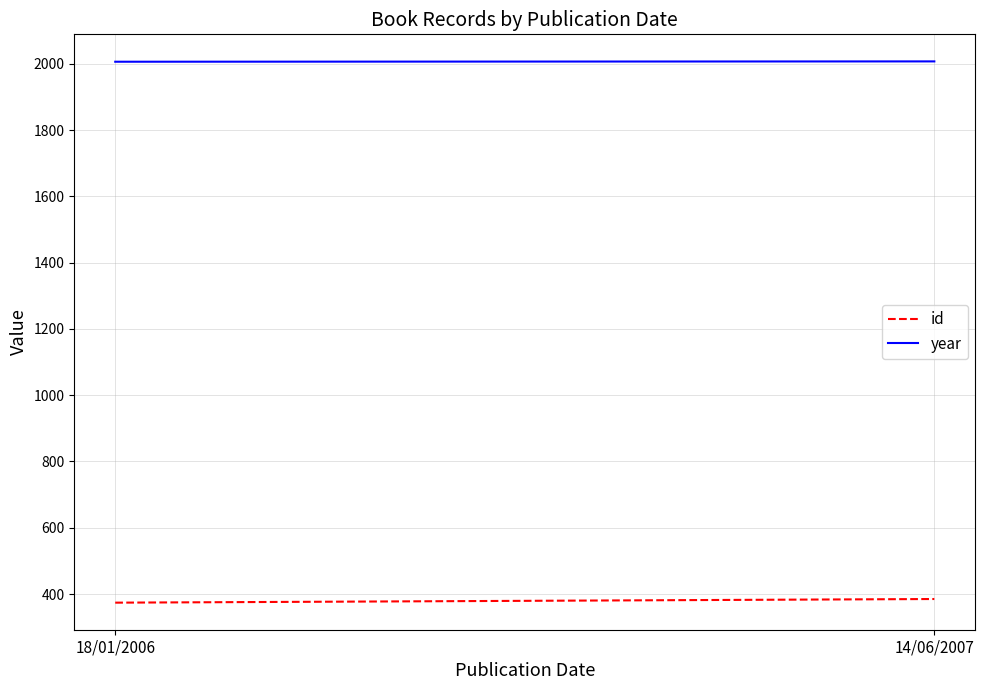

How many data points does each series have?

2